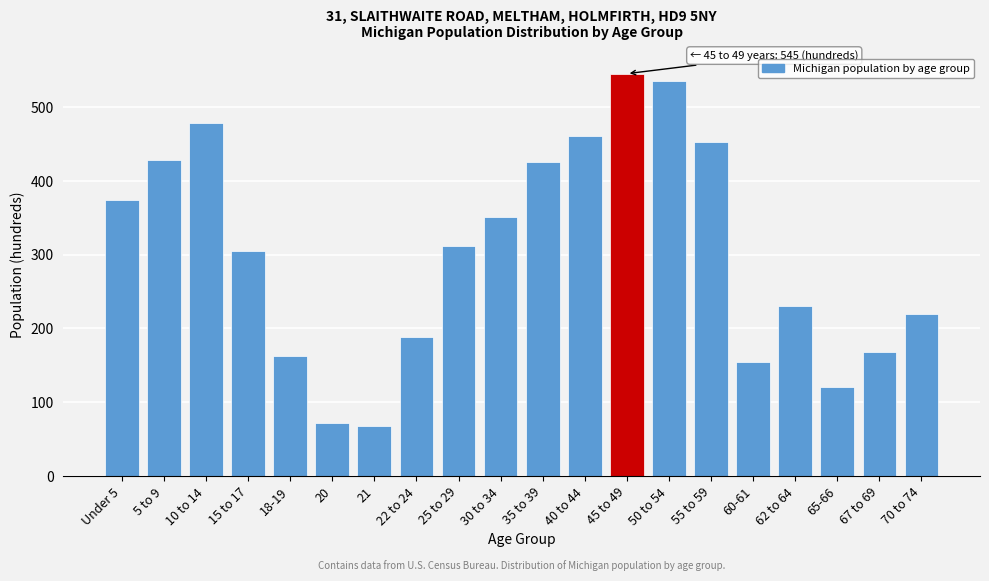

What is the sum of the values at 40 to 44 and 45 to 49?

1006